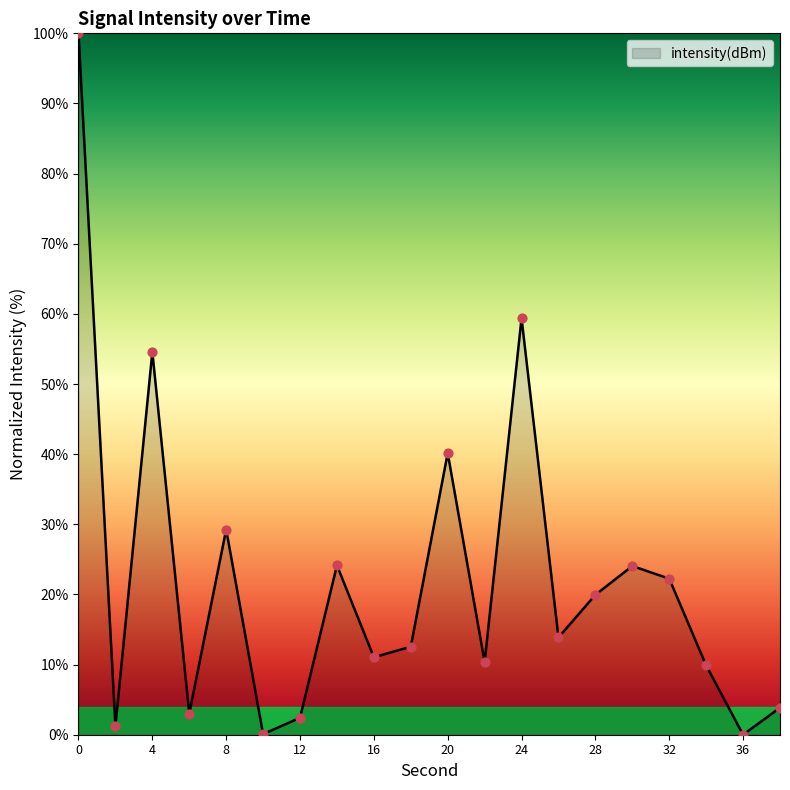

What is the maximum value shown in the chart?

100.0